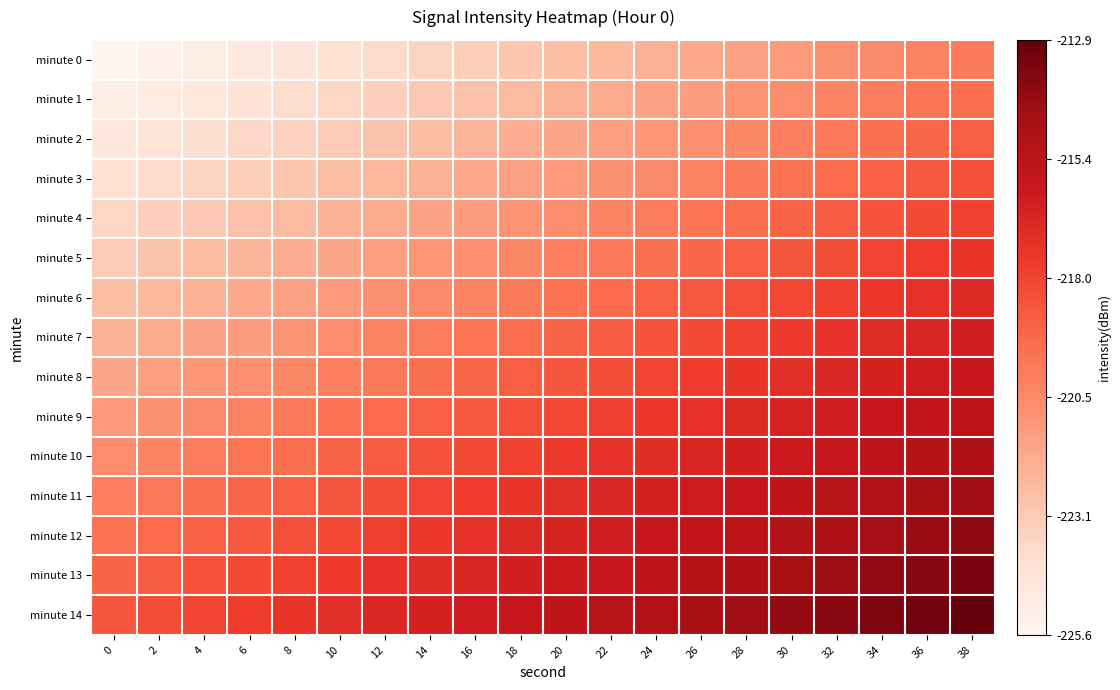

List the series in order of their peak value, lowest first.

minute 0, minute 1, minute 2, minute 3, minute 4, minute 5, minute 6, minute 7, minute 8, minute 9, minute 10, minute 11, minute 12, minute 13, minute 14